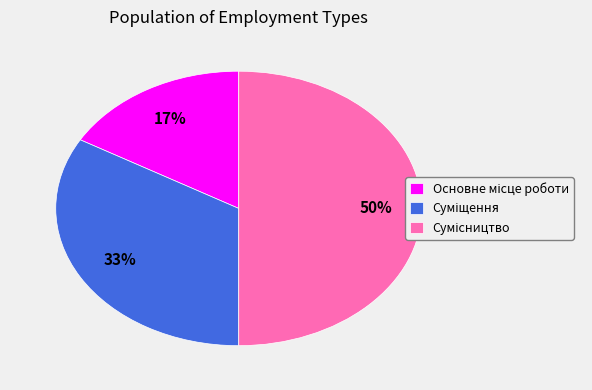

To the nearest percent, what is the average slice percentage?

33%